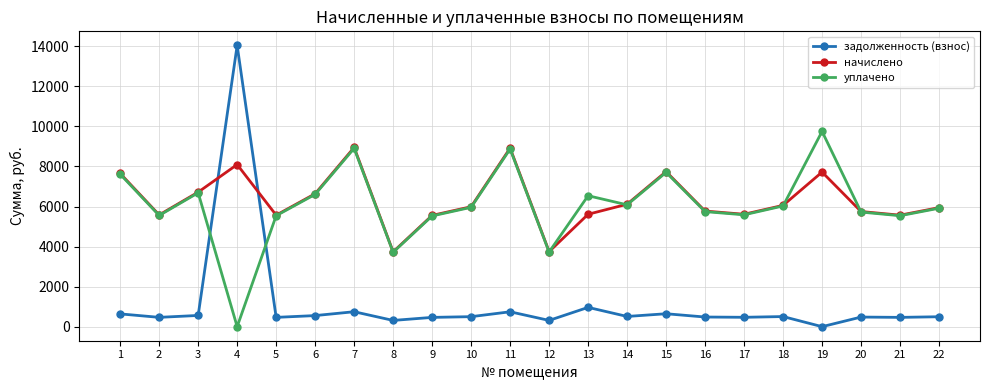

What is the value of the задолженность (взнос) point at the 13th from the left?

962.8